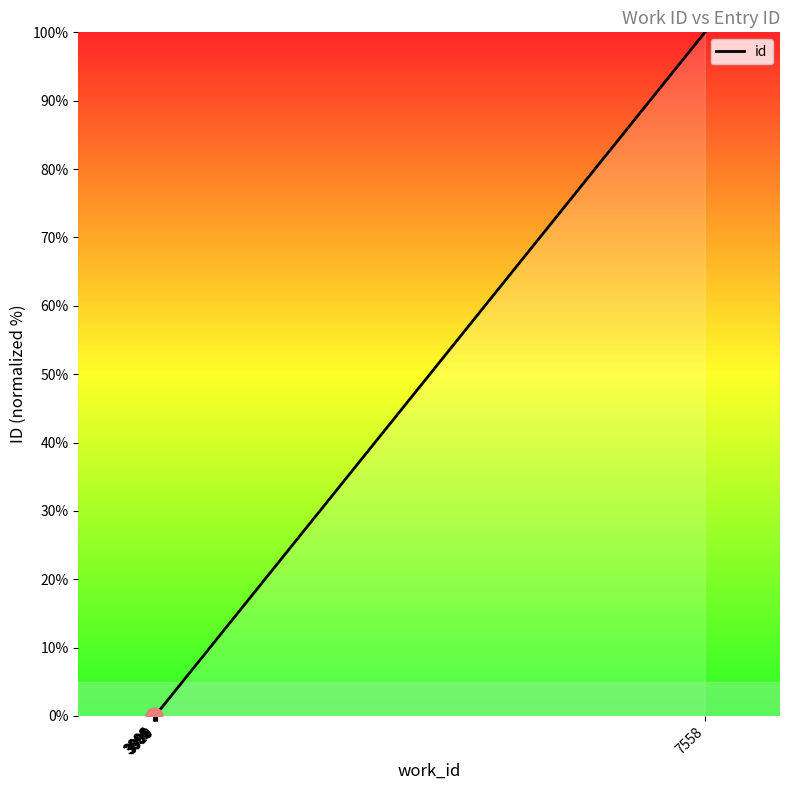

What is the greatest value displayed?

100.0